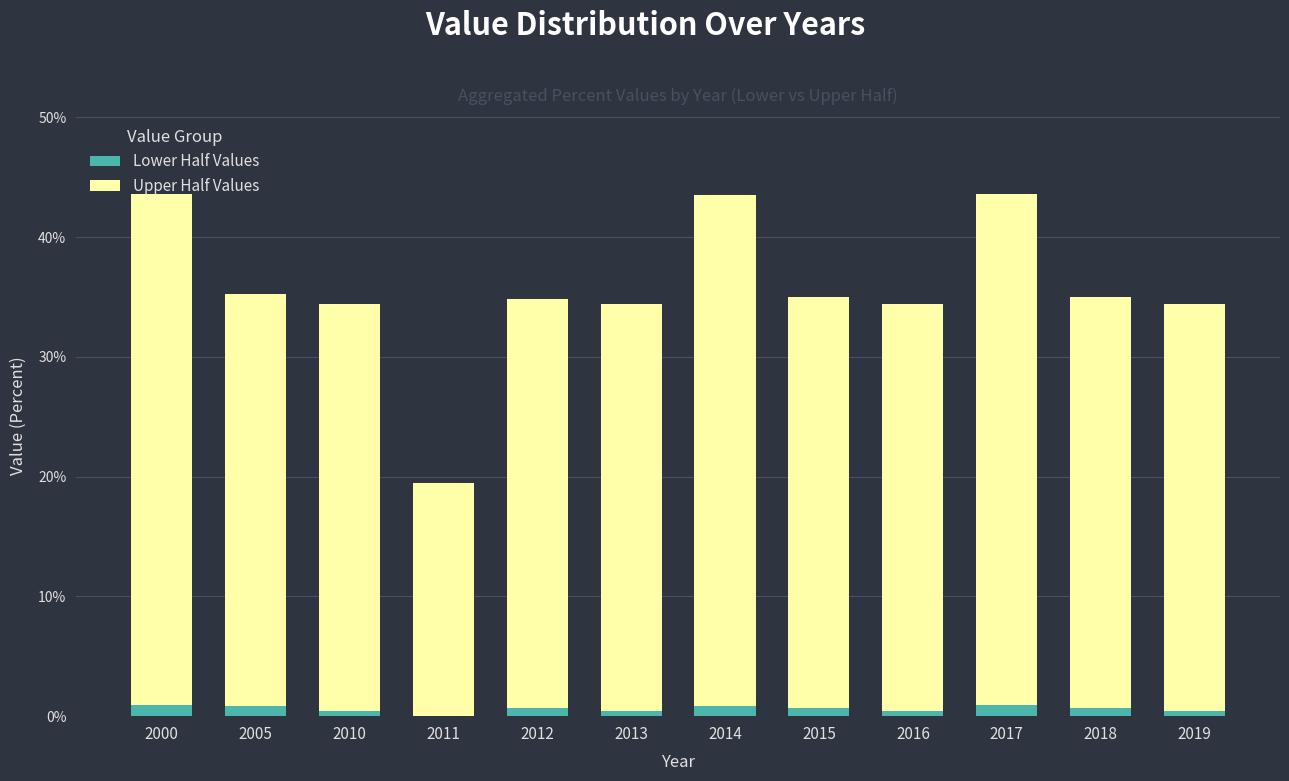

True or false: Lower Half Values has a value of 0.6 at 2012.

True